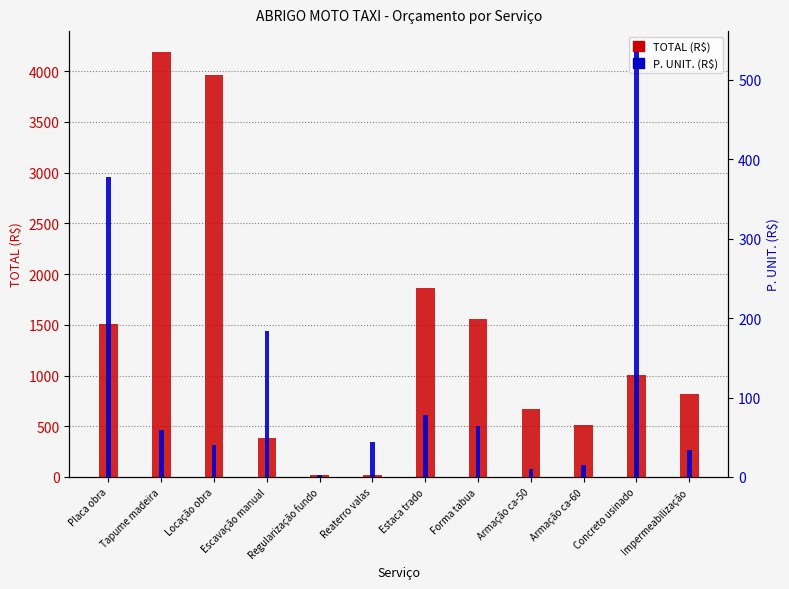

Between Forma tabua and Placa obra, which is larger?

Forma tabua